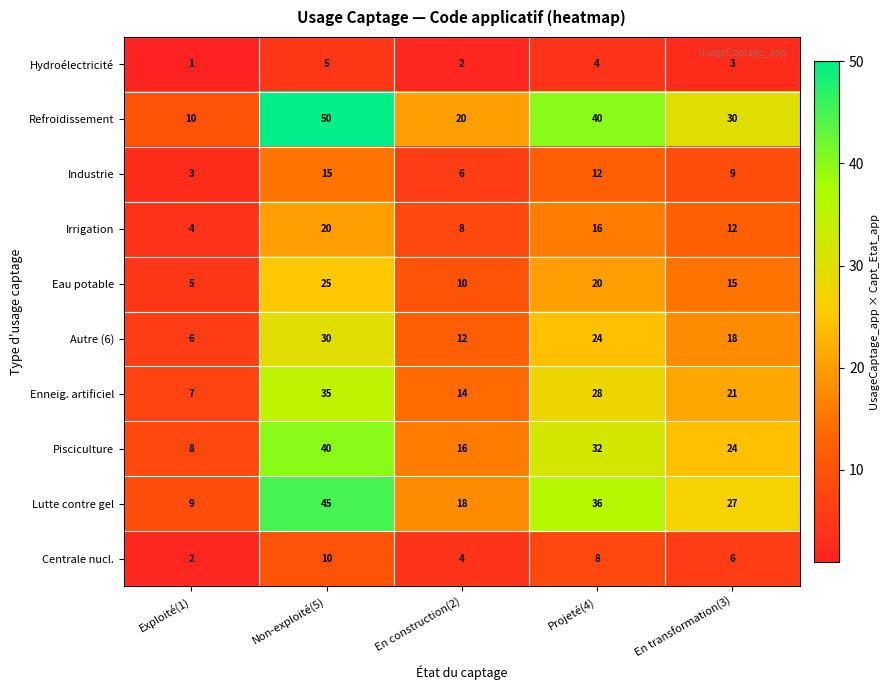

At how many categories does at least one series exceed 17?

4